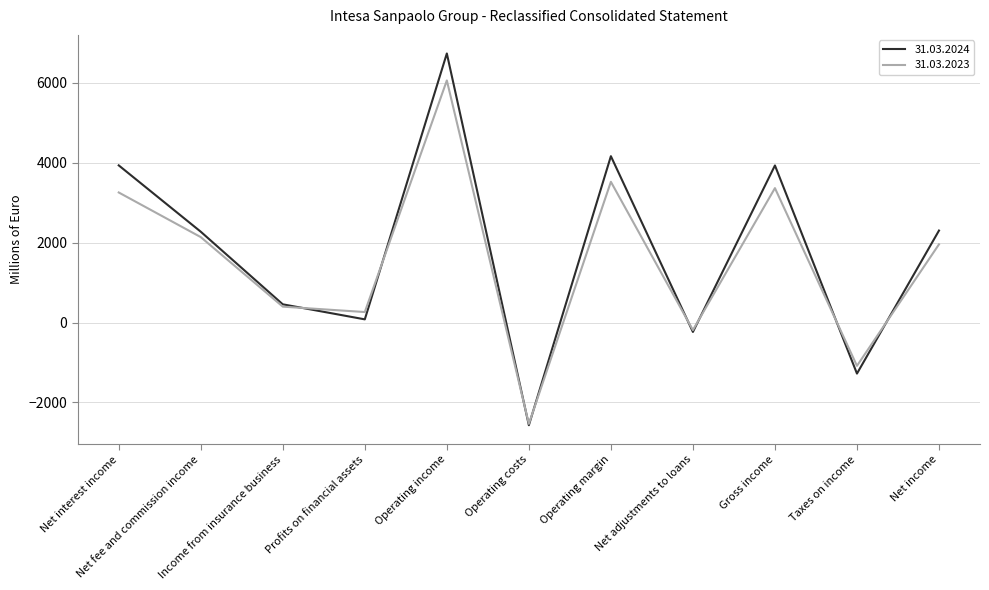

True or false: 31.03.2023 and 31.03.2024 intersect in this chart.

True